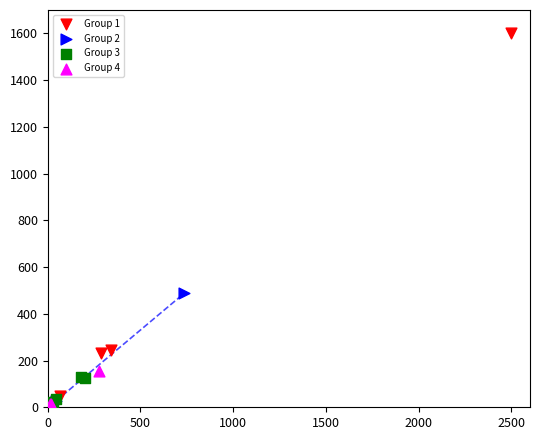

Which series contains the highest Y value?

Group 1